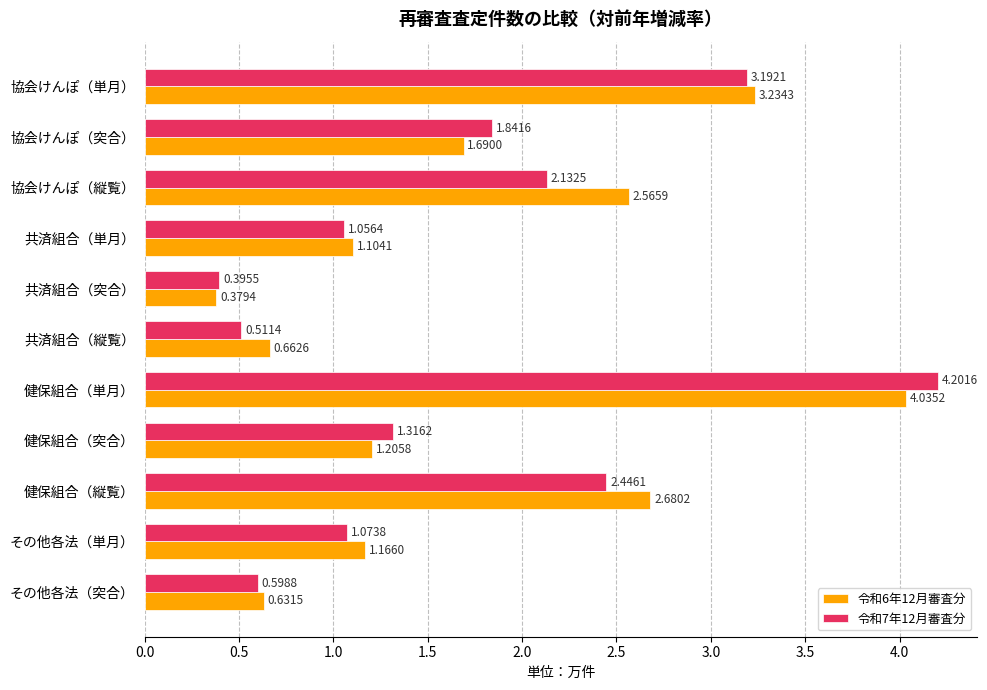

What is the difference between the maximum and second lowest values in the 令和6年12月審査分 series?

3.4